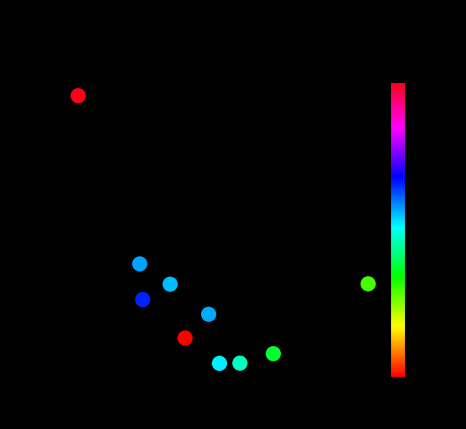

What is the range of X values (max minus min)?

0.3